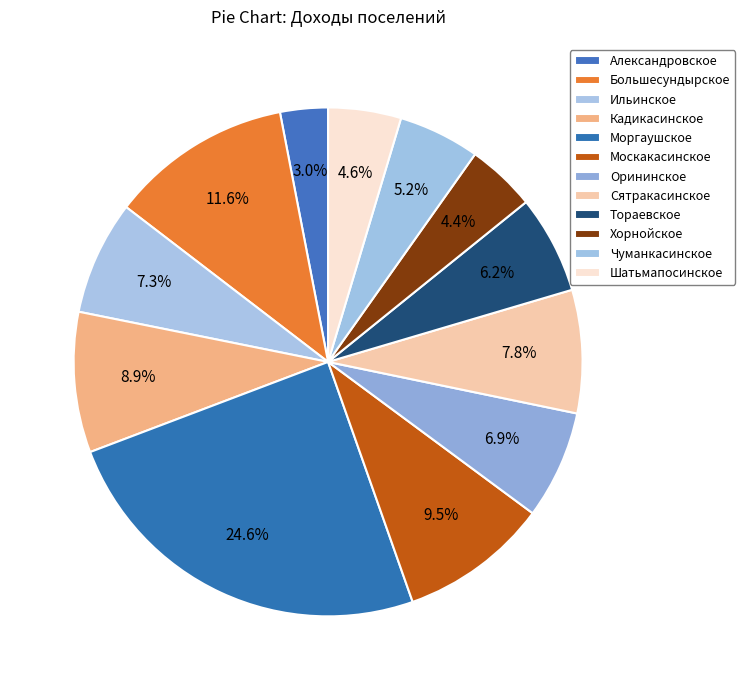

Is there a majority slice in this chart?

No